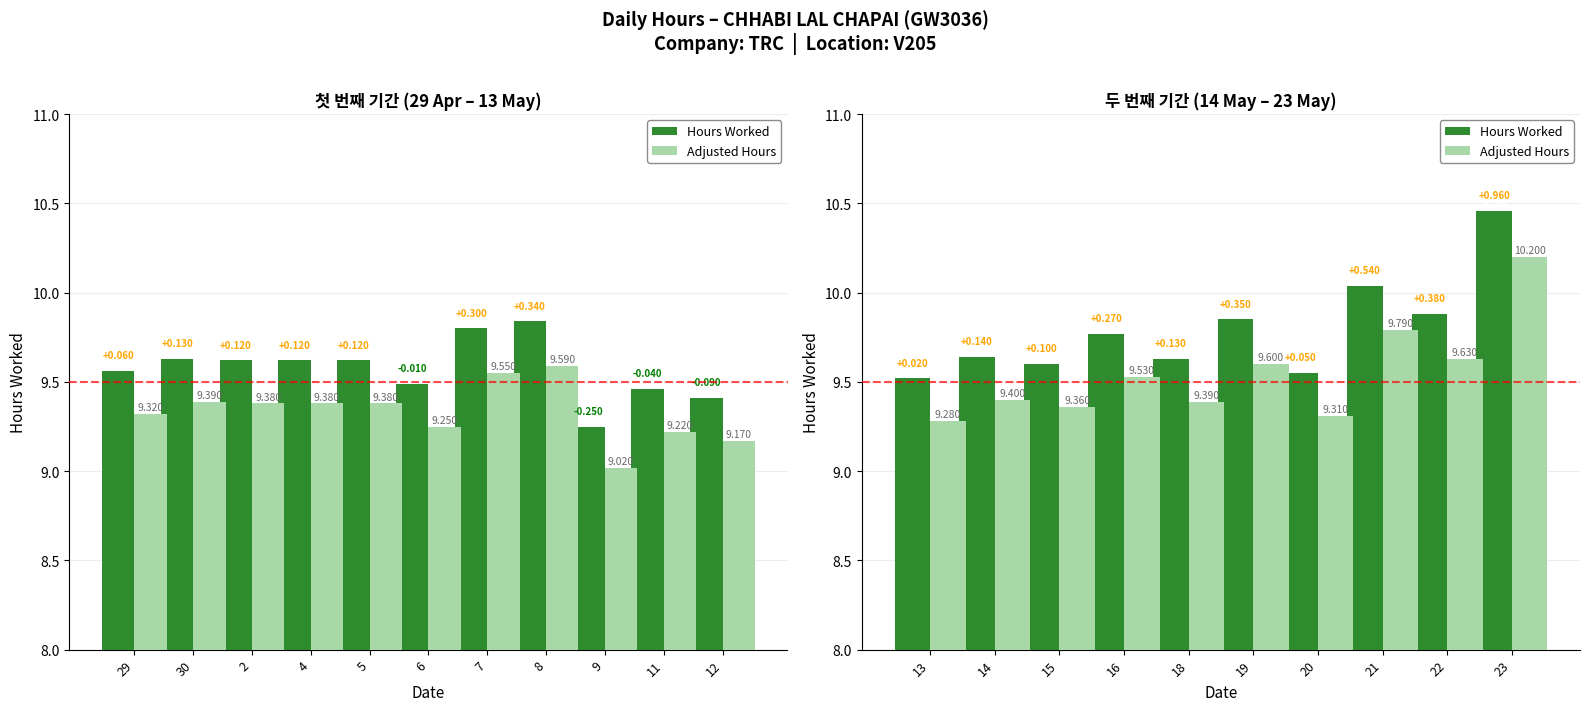

What is the difference between the maximum and second lowest values in the Hours Worked series?

0.9